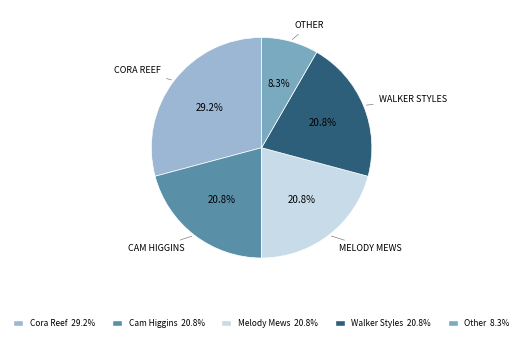

Count the number of slices in the pie.

5